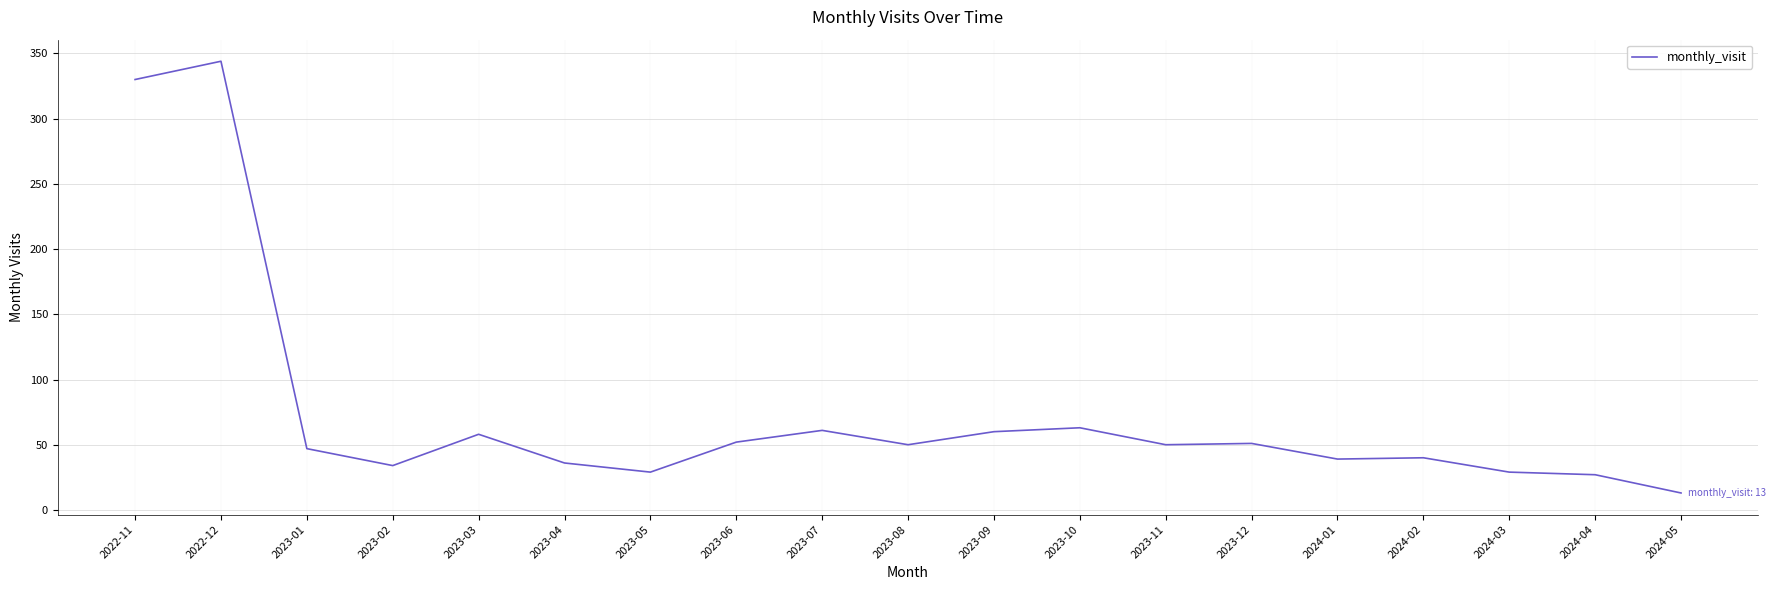

True or false: the data has more than 1 interior local peaks.

True